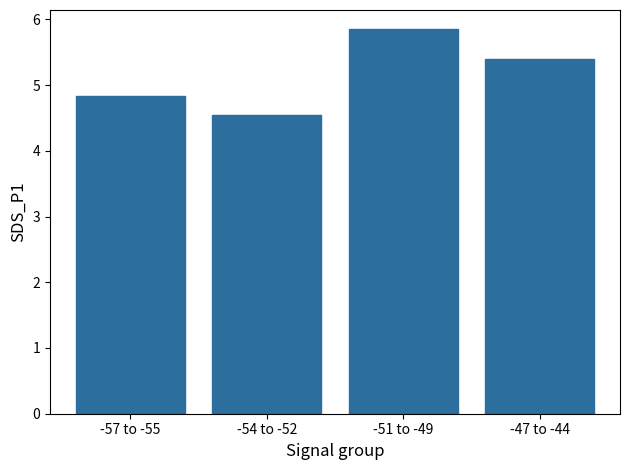

Are the bars grouped side by side (vs. stacked)?

No